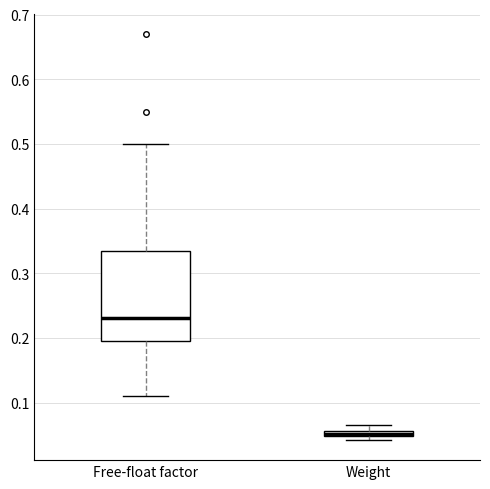

Where is the lower edge of the box for Weight on the y-axis? The values are not printed on the chart, so give them approximately, as read against the axis.

0.05